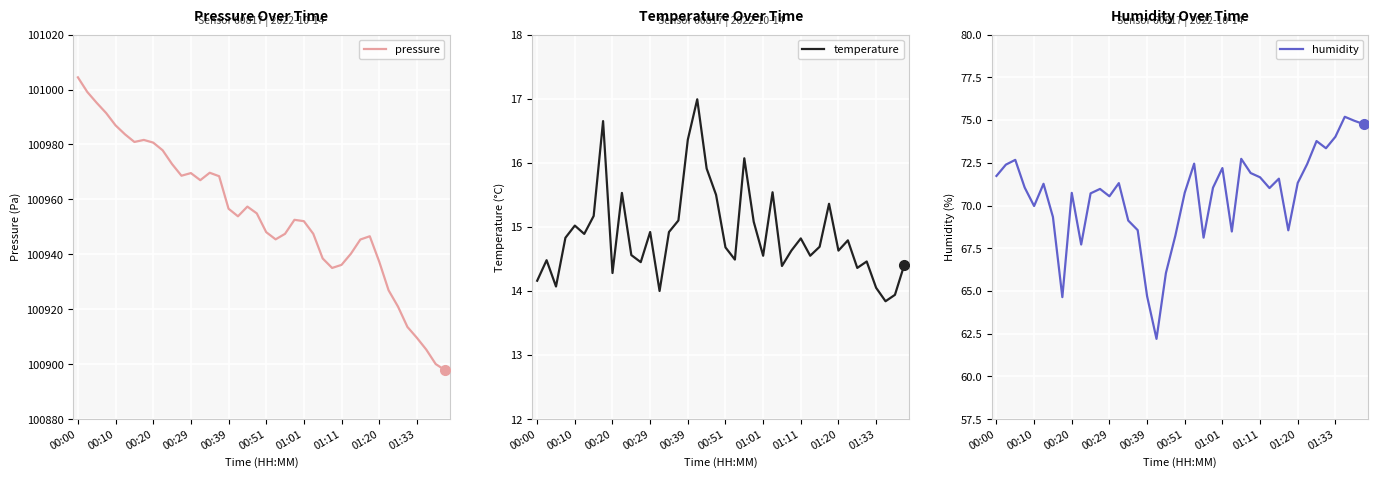

True or false: temperature and pressure intersect in this chart.

False